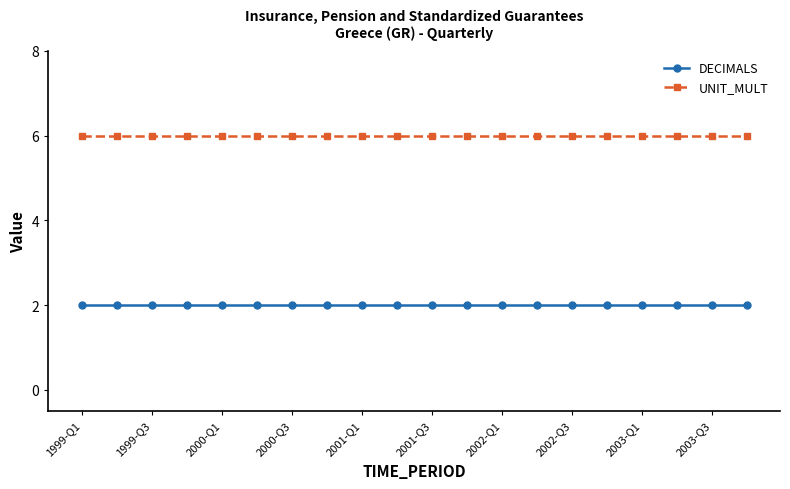

What is the sum of all UNIT_MULT values?

120